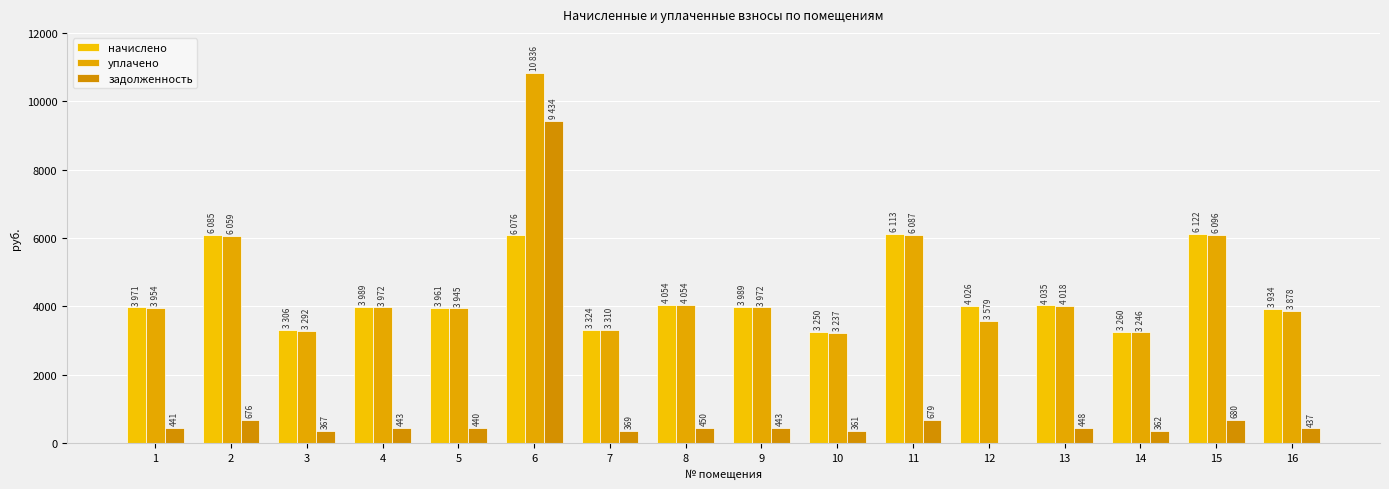

Reading left to right, extract all data points from this chart.

начислено: 3970.6	6085.2	3305.8	3989.1	3961.3	6076.0	3324.2	4053.7	3989.1	3250.3	6112.9	4026.1	4035.2	3259.6	6122.2	3933.7
уплачено: 3953.8	6059.5	3291.8	3972.2	3944.6	10836.0	3310.2	4053.7	3972.2	3236.6	6087.1	3578.7	4018.2	3245.8	6096.3	3878.0
задолженность: 441.2	676.1	367.3	443.2	440.1	9433.6	369.4	450.4	443.2	361.1	679.2	0.0	448.4	362.2	680.2	437.1